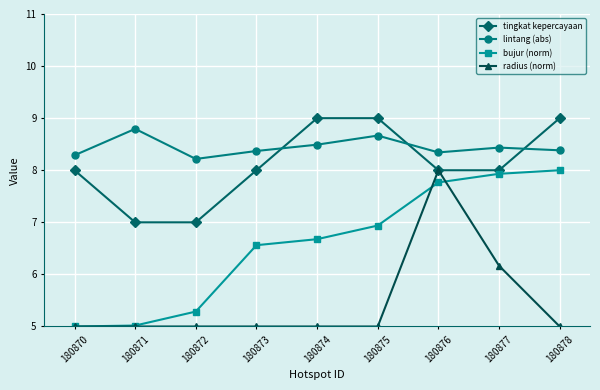

What are all the series names shown in the legend?

tingkat kepercayaan, lintang (abs), bujur (norm), radius (norm)